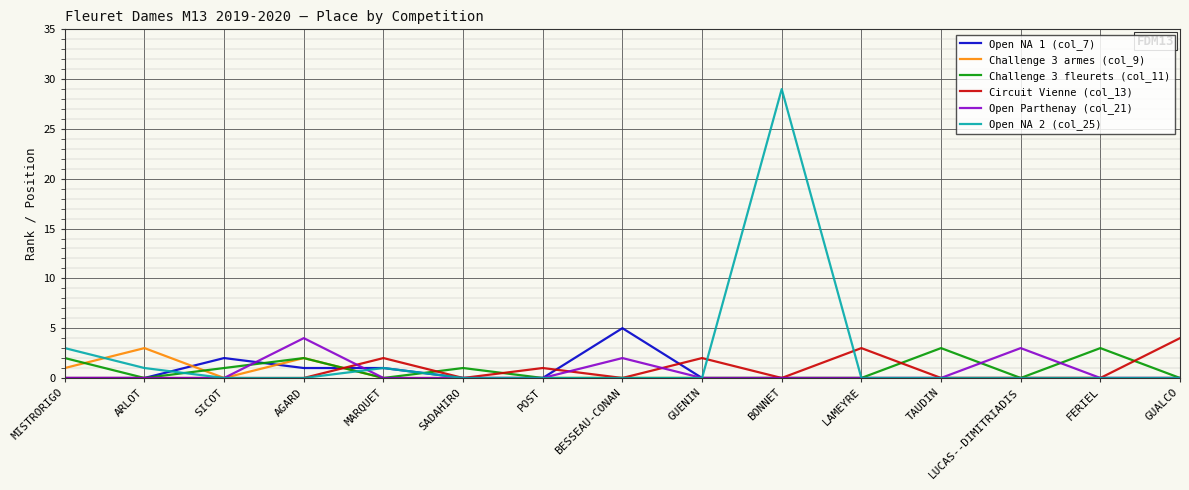

Reading left to right, transcribe all the data shown in this chart.

Open NA 1 (col_7): 0	0	2	1	1	0	0	5	0	0	0	0	0	0	0
Challenge 3 armes (col_9): 1	3	0	2	0	0	0	0	0	0	0	0	0	0	0
Challenge 3 fleurets (col_11): 2	0	1	2	0	1	0	0	0	0	0	3	0	3	0
Circuit Vienne (col_13): 0	0	0	0	2	0	1	0	2	0	3	0	0	0	4
Open Parthenay (col_21): 0	0	0	4	0	0	0	2	0	0	0	0	3	0	0
Open NA 2 (col_25): 3	1	0	0	1	0	0	0	0	29	0	0	0	0	0